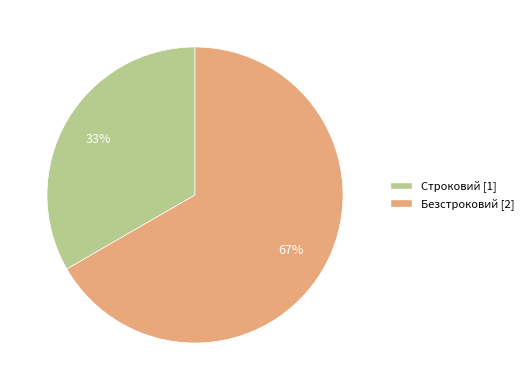

True or false: Строковий accounts for 21% of the total.

False